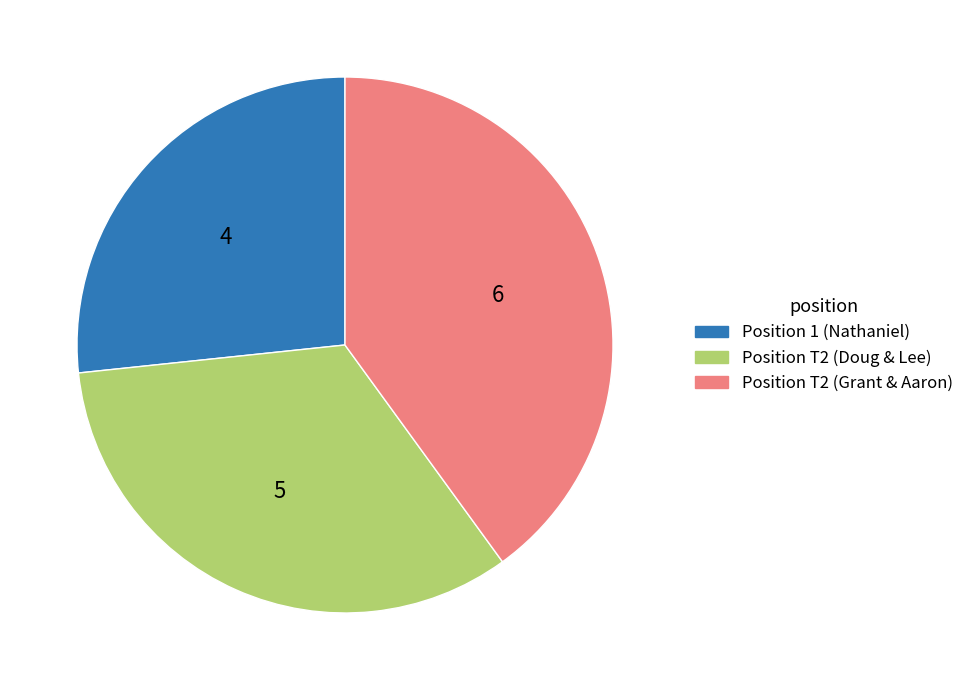

Is there any slice that represents more than half of the pie?

No